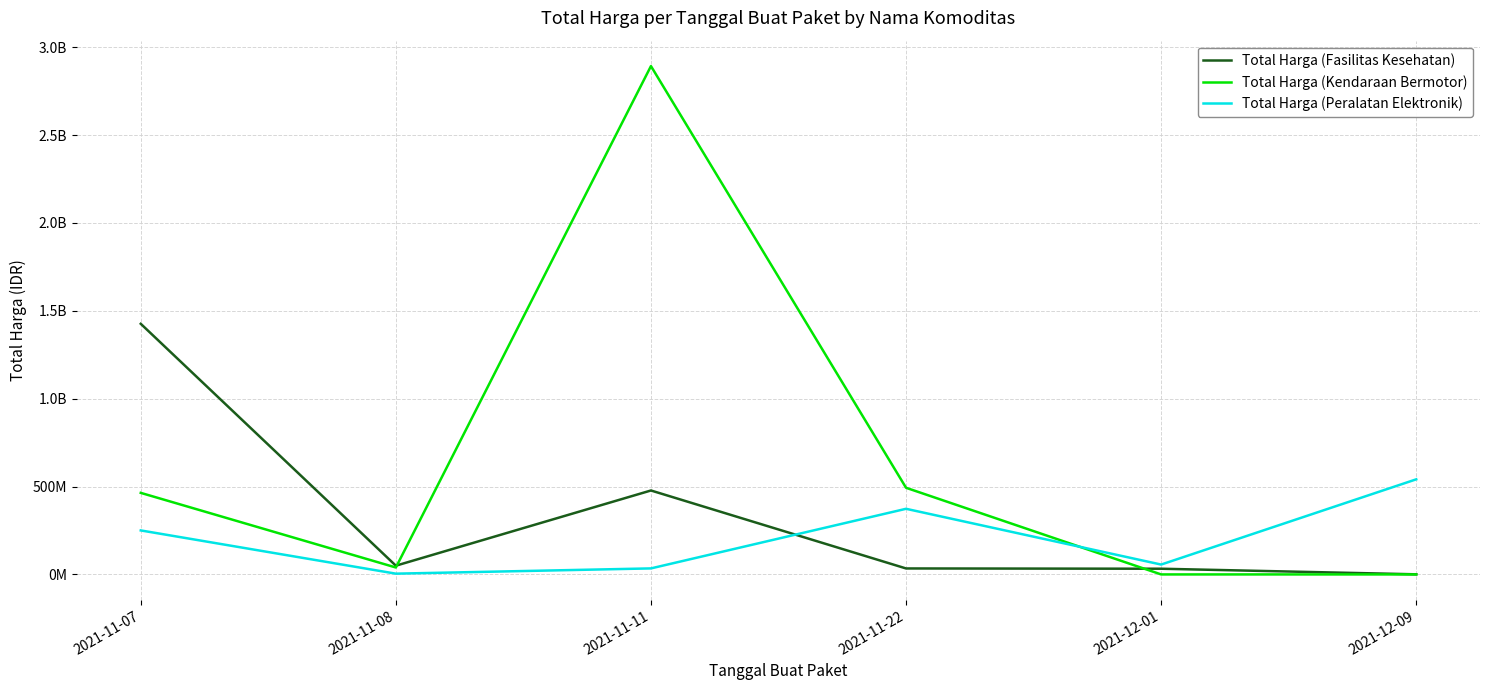

What are all the series names shown in the legend?

Total Harga (Fasilitas Kesehatan), Total Harga (Kendaraan Bermotor), Total Harga (Peralatan Elektronik)